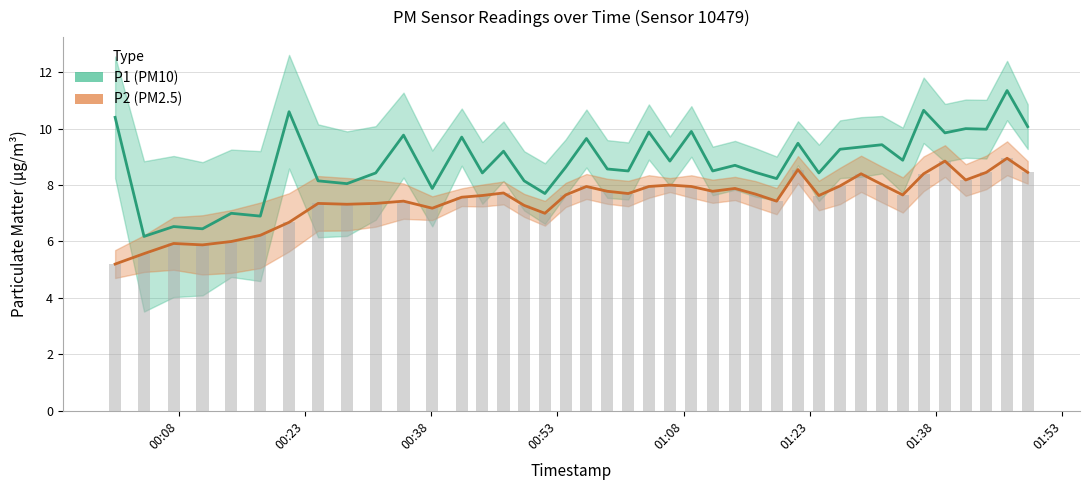

At which label does P1 first exceed 8?

2023-09-07T00:00:27